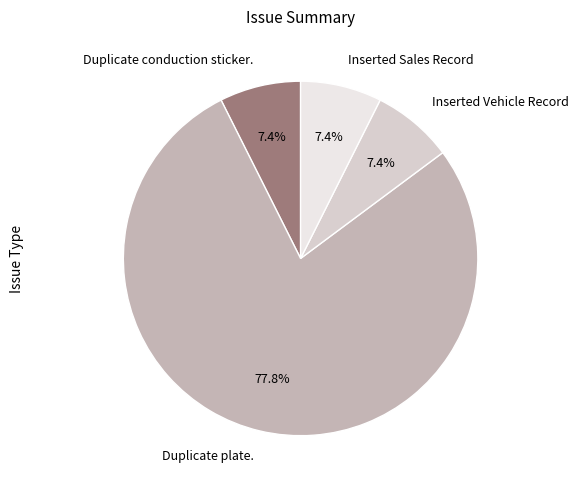

How many segments does this pie chart have?

4